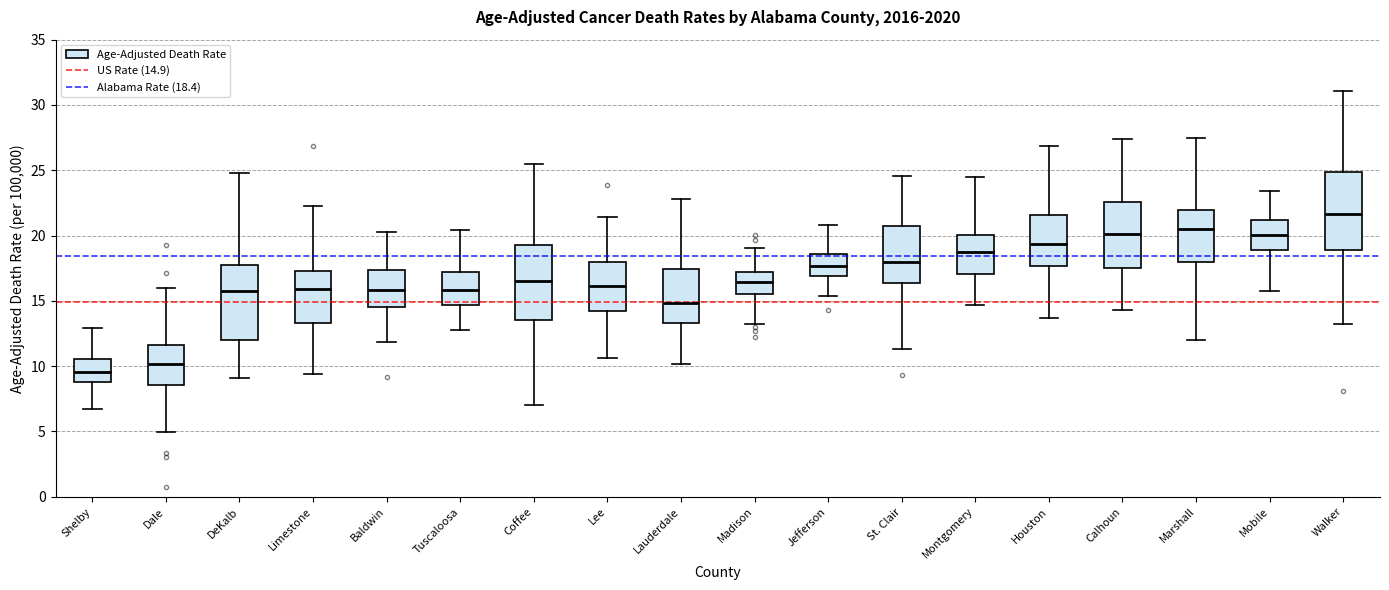

Where does the upper whisker of the box for Calhoun end on the y-axis? The values are not printed on the chart, so give them approximately, as read against the axis.

27.5